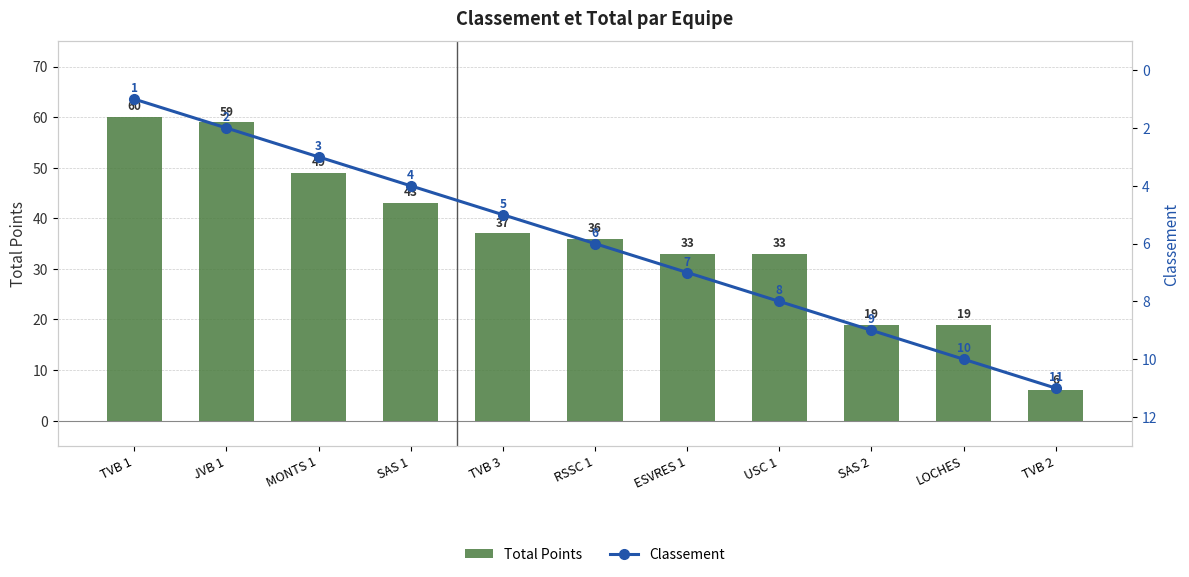

The Classement series shows 9 at TVB 3. True or false?

False